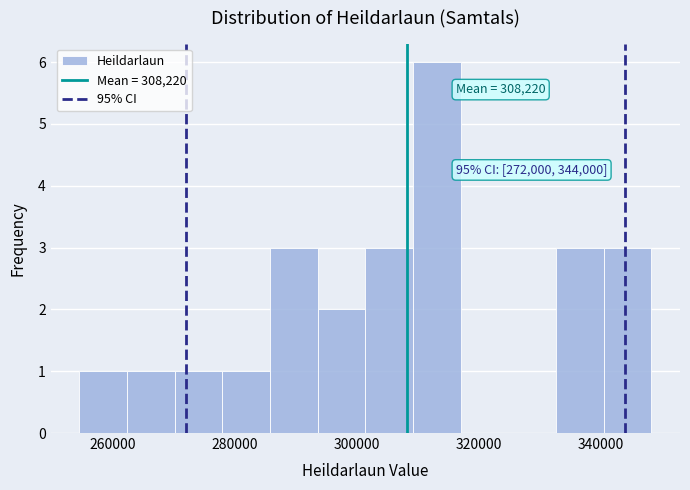

Read against the x-axis, roughly where is the centre of the tallest bar?

314000